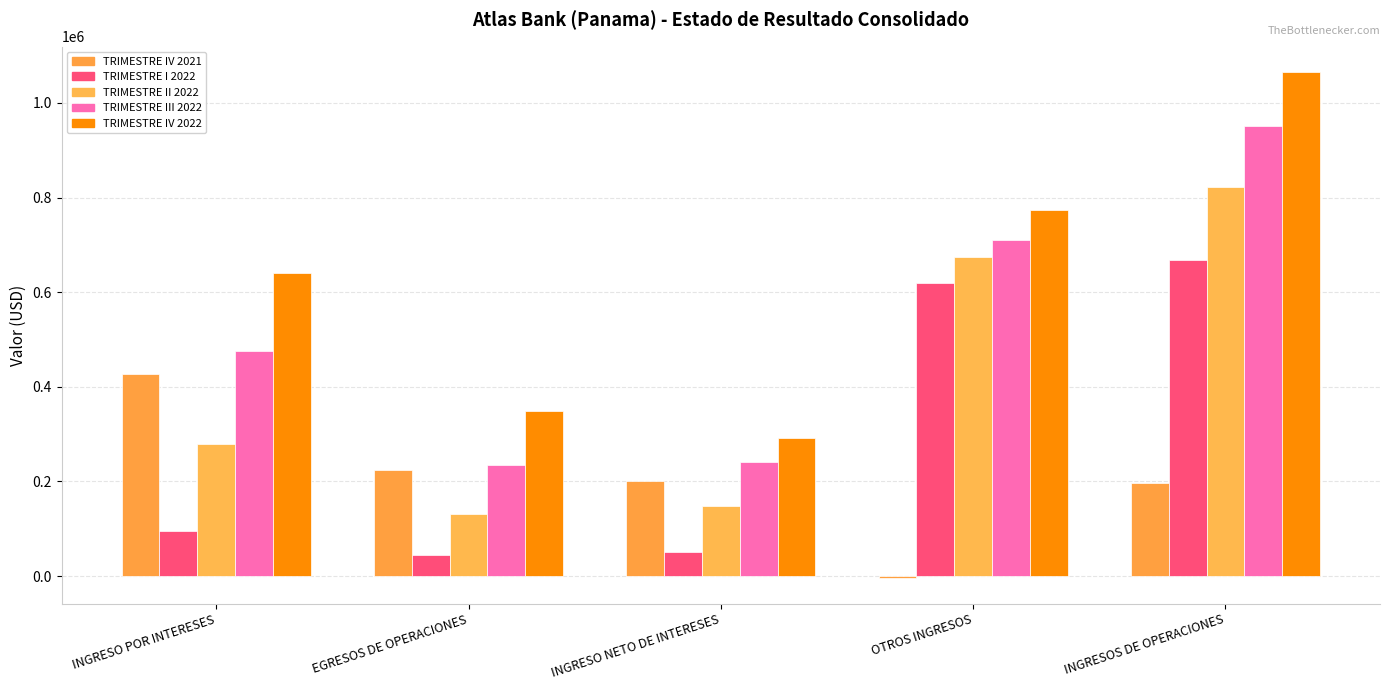

What is the label of the 3rd bar from the left?

INGRESO NETO DE INTERESES